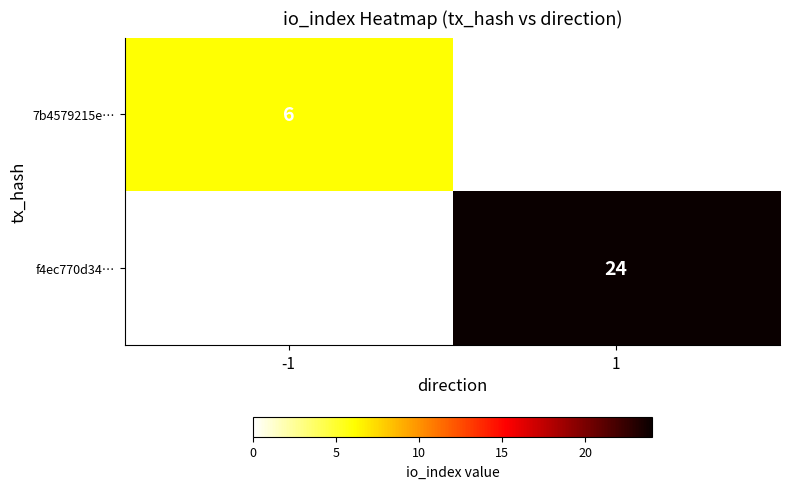

Is it true that 7b4579215e… equals 4 at -1?

False